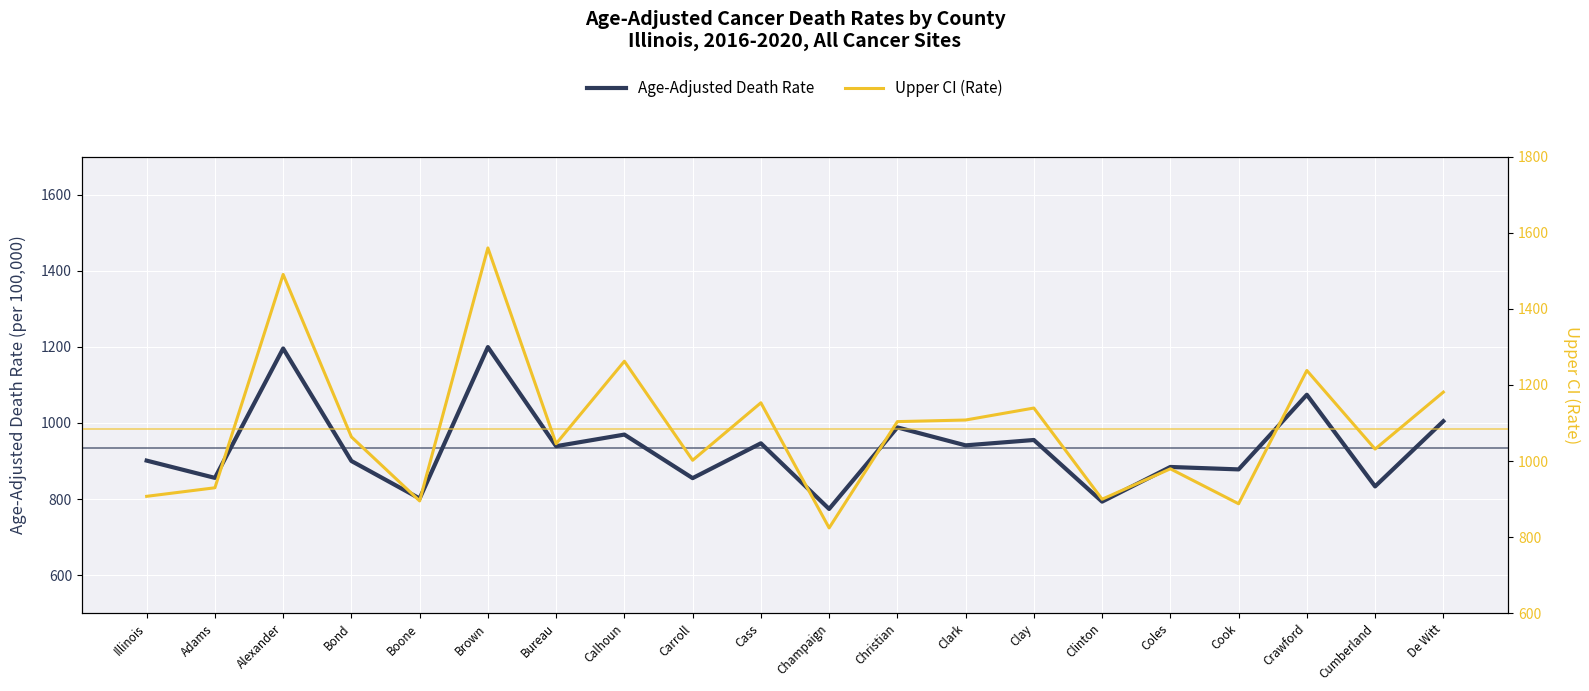

What is the label of the 1st point from the left?

Illinois